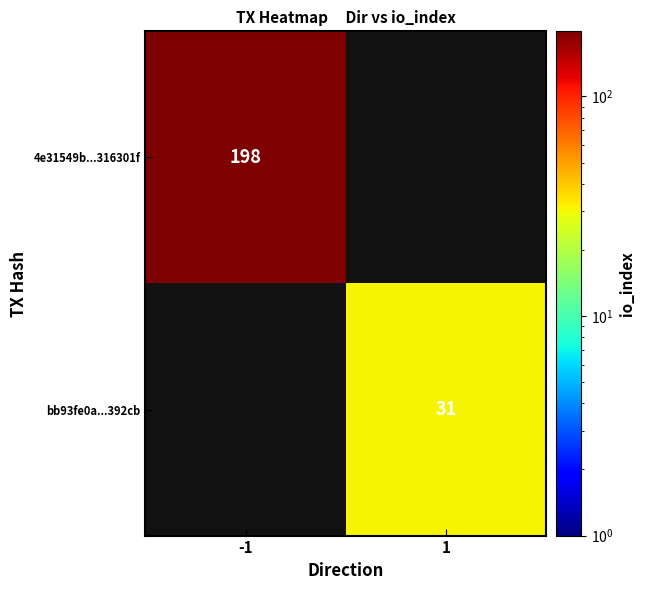

The 4e31549b...316301f series shows 116 at -1. True or false?

False